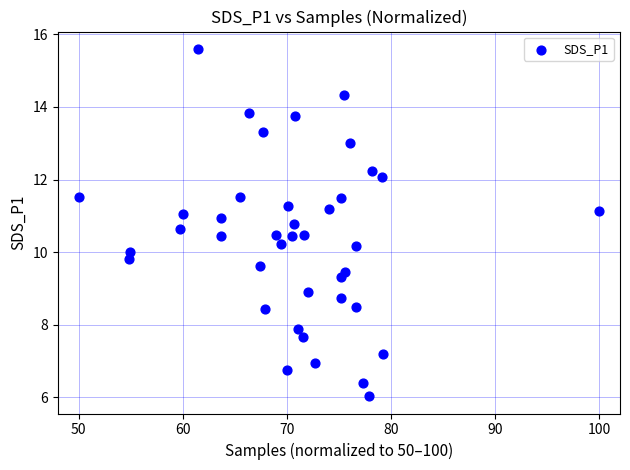

What is the range of Y values (max minus min)?

9.6